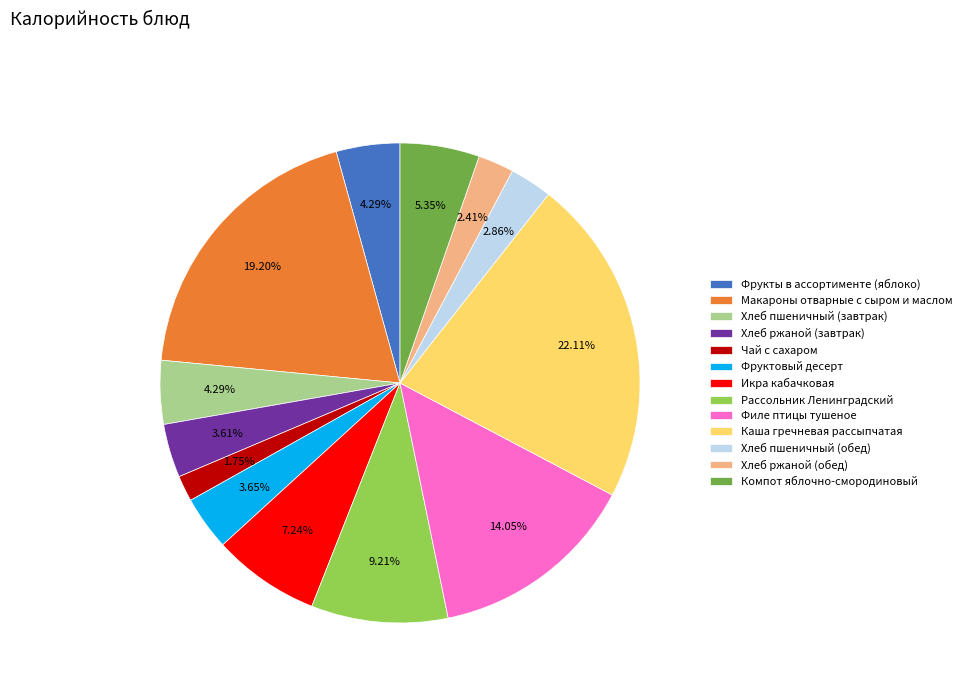

To the nearest percent, what is the combined percentage of Икра кабачковая and Фрукты в ассортименте (яблоко)?

12%